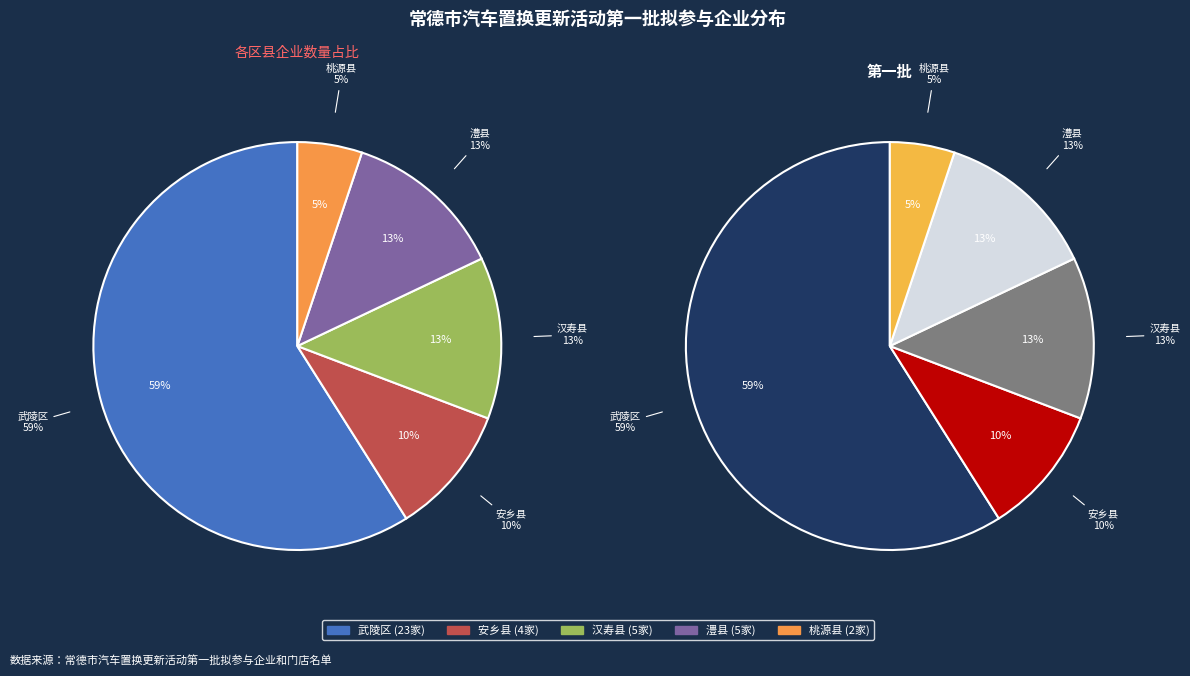

Is it true that 安乡县 is 24% of the pie?

False